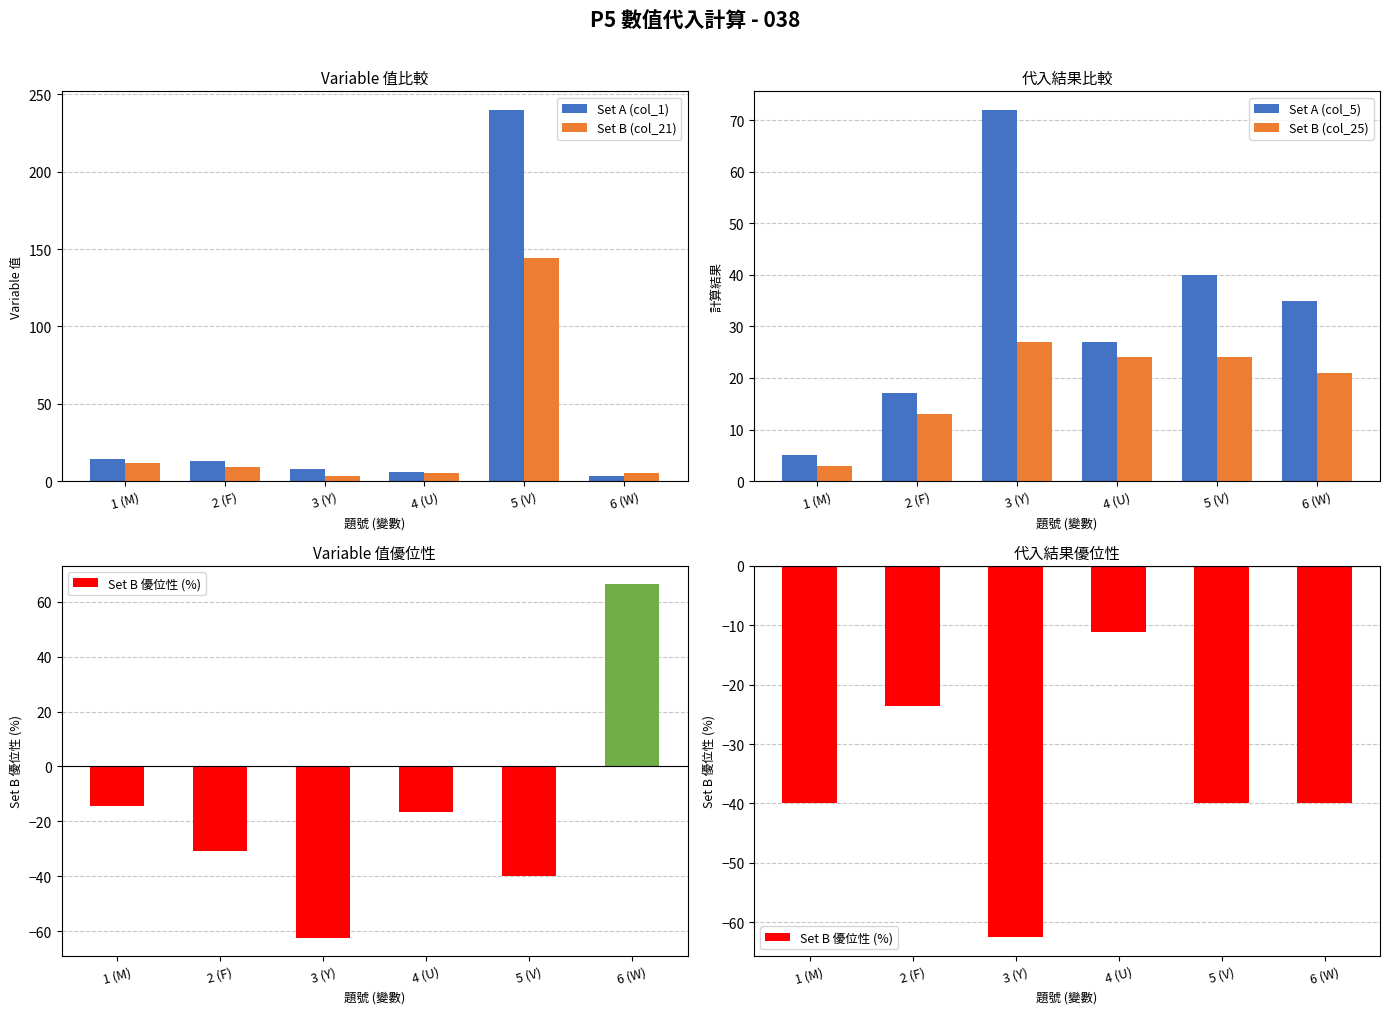

What is the label of the 5th bar from the left?

5 (V)